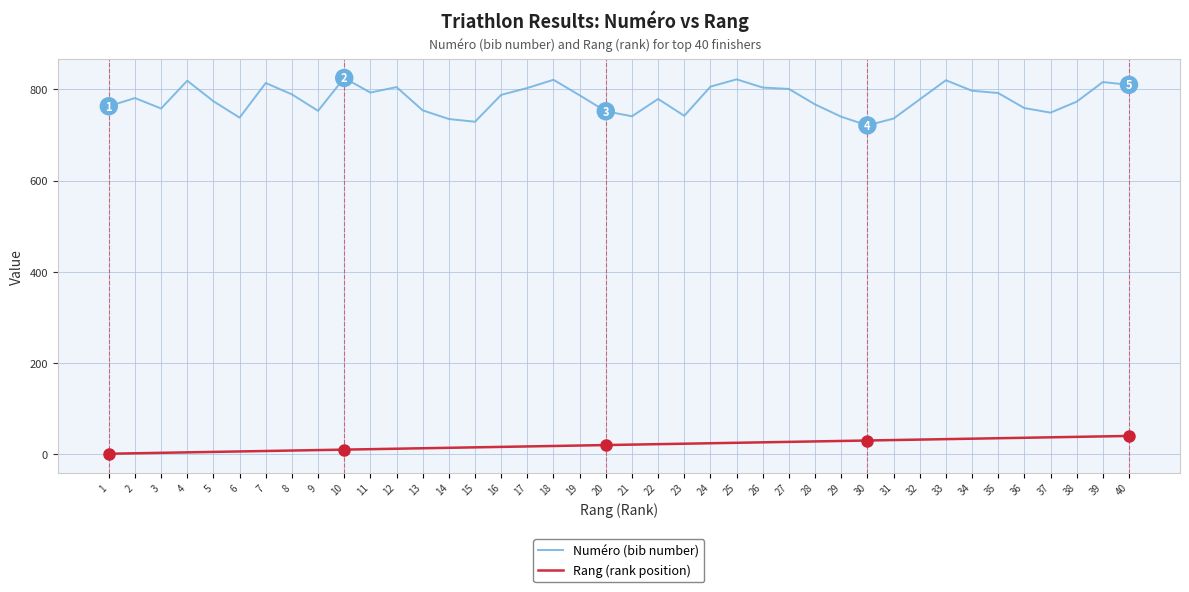

At how many categories does at least one series exceed 313?

40